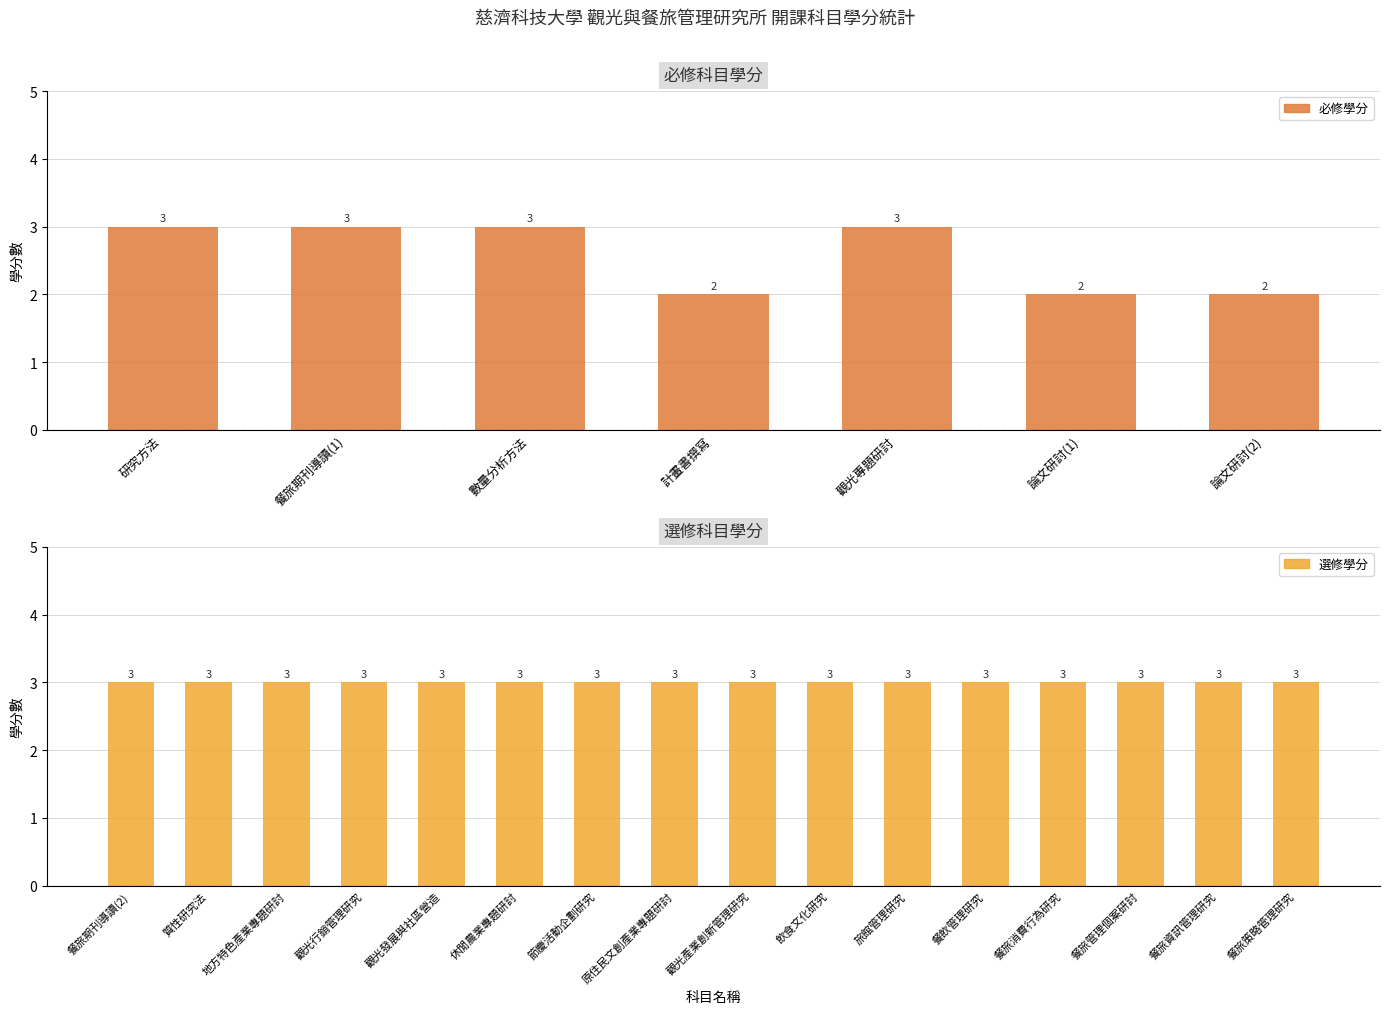

What is the difference between the maximum and minimum values?

1